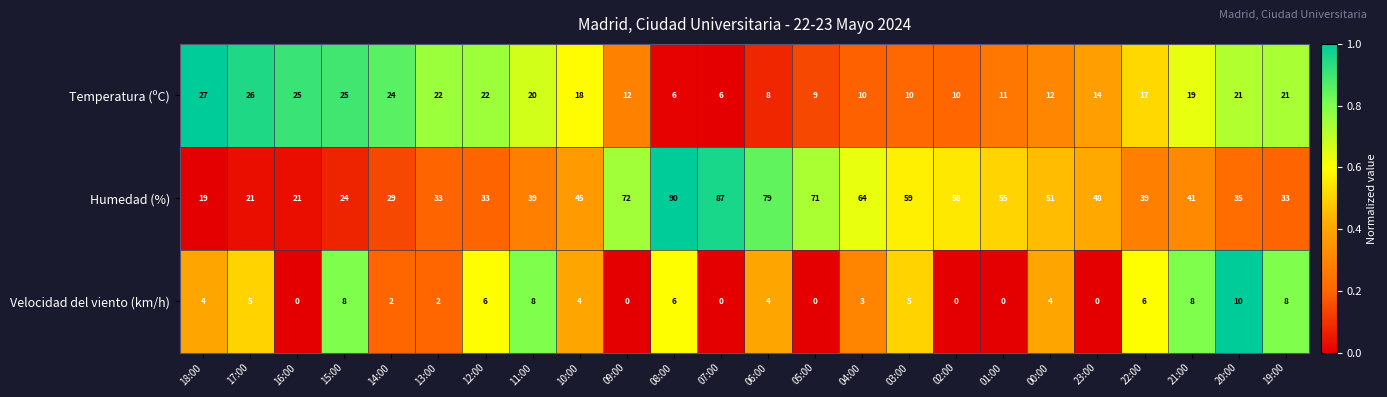

At which category is the sum across all series the highest?

08:00